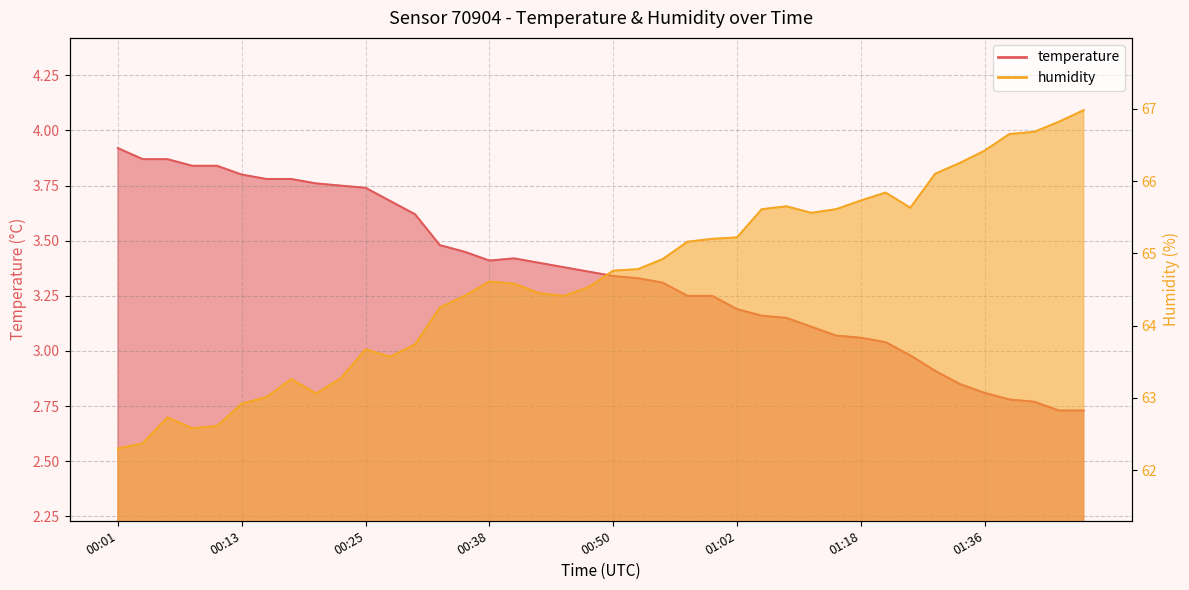

Is it true that humidity equals 31.5 at 00:16?

False